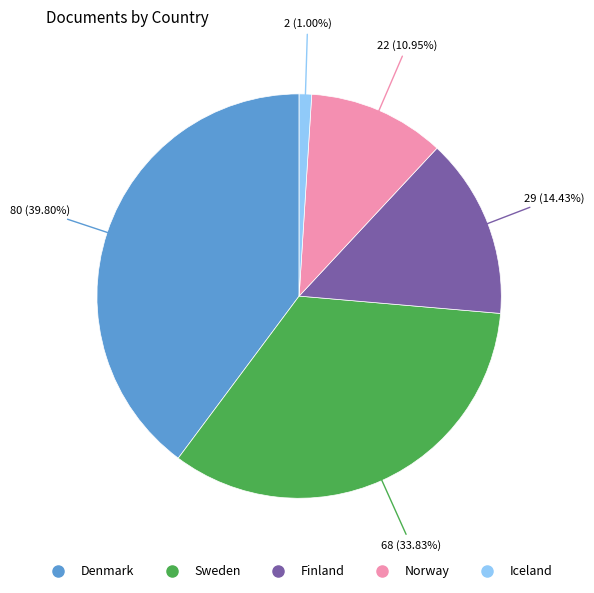

True or false: Iceland accounts for 11% of the total.

False